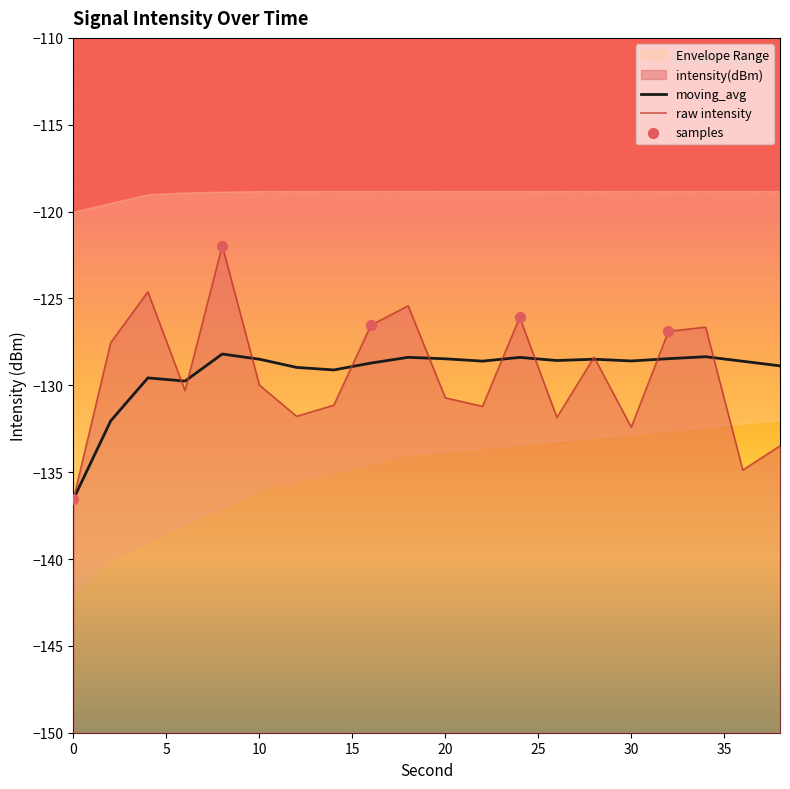

At how many categories does at least one series exceed -130?

19